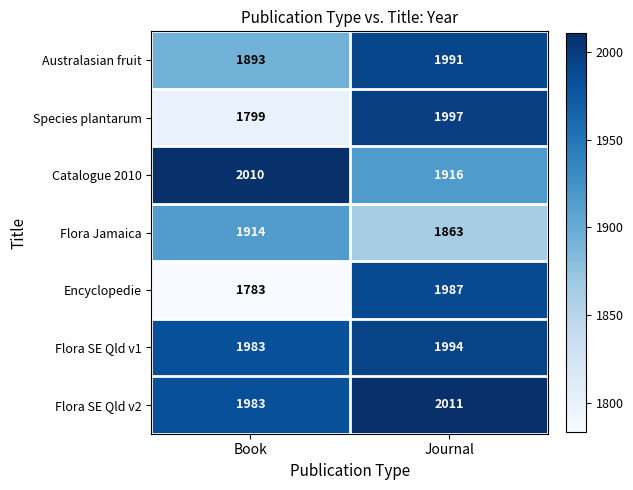

Rank the series by their maximum value, from highest to lowest.

Flora SE Qld v2, Catalogue 2010, Species plantarum, Flora SE Qld v1, Australasian fruit, Encyclopedie, Flora Jamaica